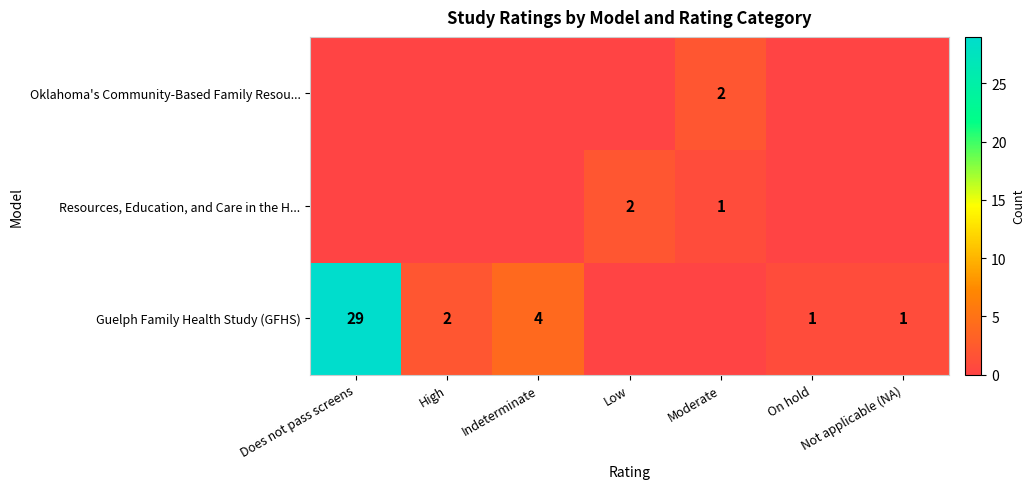

What is the difference between the Guelph Family Health Study (GFHS) values at Indeterminate and Not applicable (NA)?

3